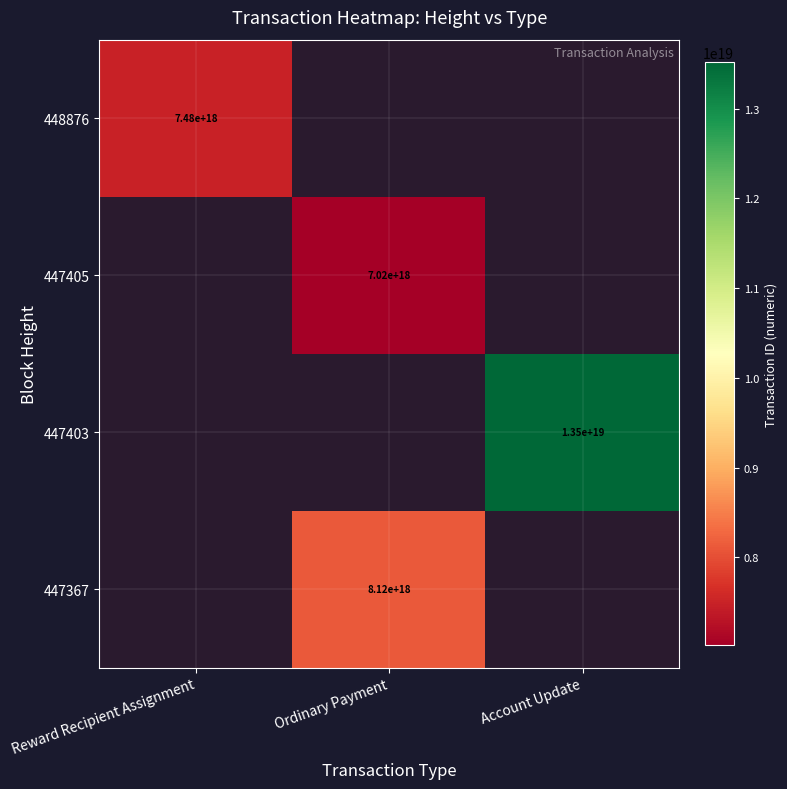

The value of 448876 at Reward Recipient Assignment is 13187766637137162240.0. True or false?

False